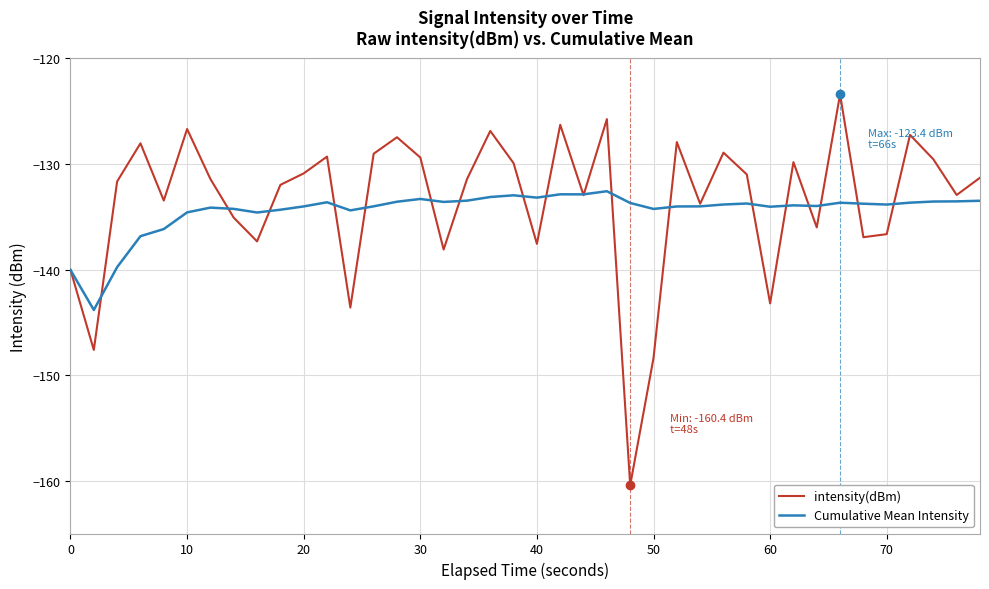

Is this an area chart (filled region under the line)?

No